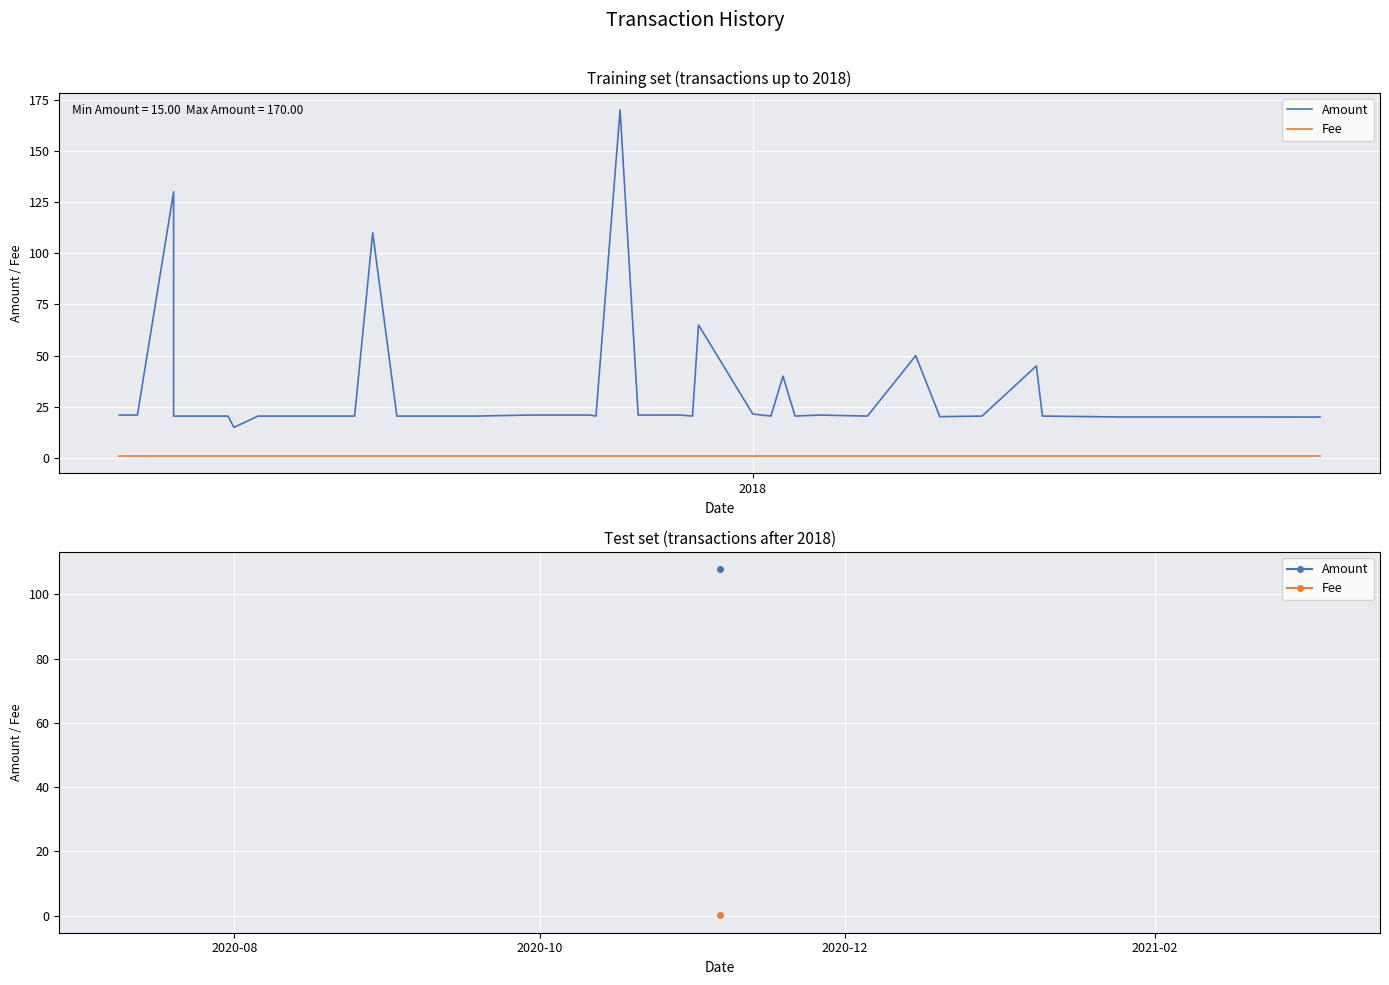

True or false: Fee has more than 0 points higher than both neighbors.

False